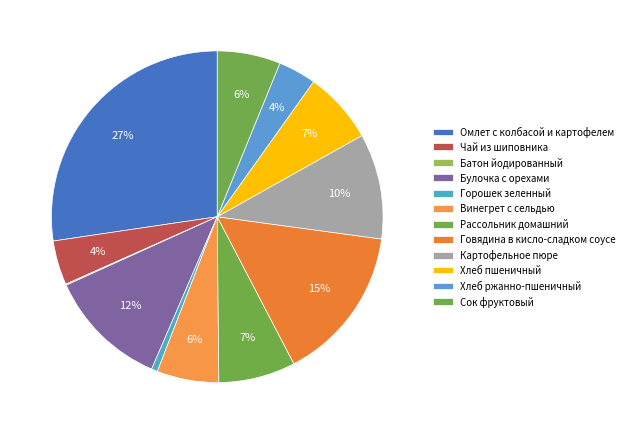

Which has a higher value, Хлеб ржанно-пшеничный or Батон йодированный?

Хлеб ржанно-пшеничный